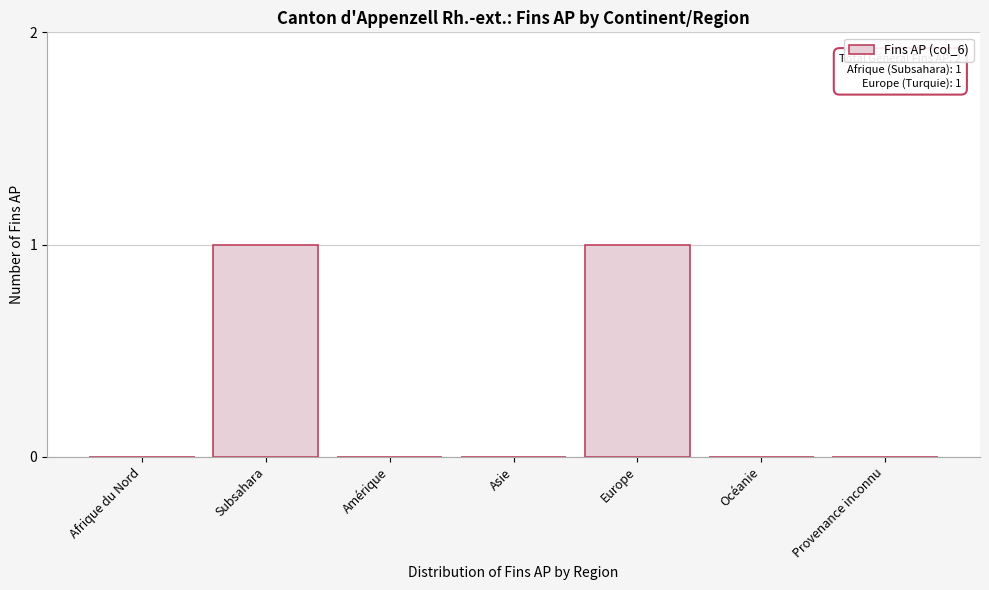

Reading right to left, what are all the values shown in this chart?

Provenance inconnu=0	Océanie=0	Europe=1	Asie=0	Amérique=0	Subsahara=1	Afrique du Nord=0